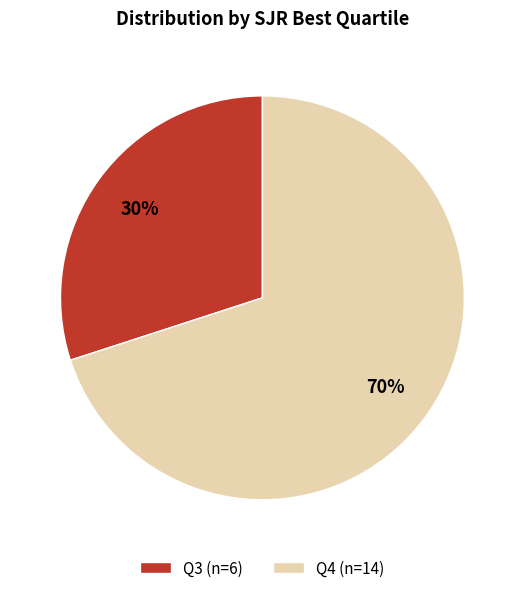

Which category has the smallest portion of the pie?

Q3